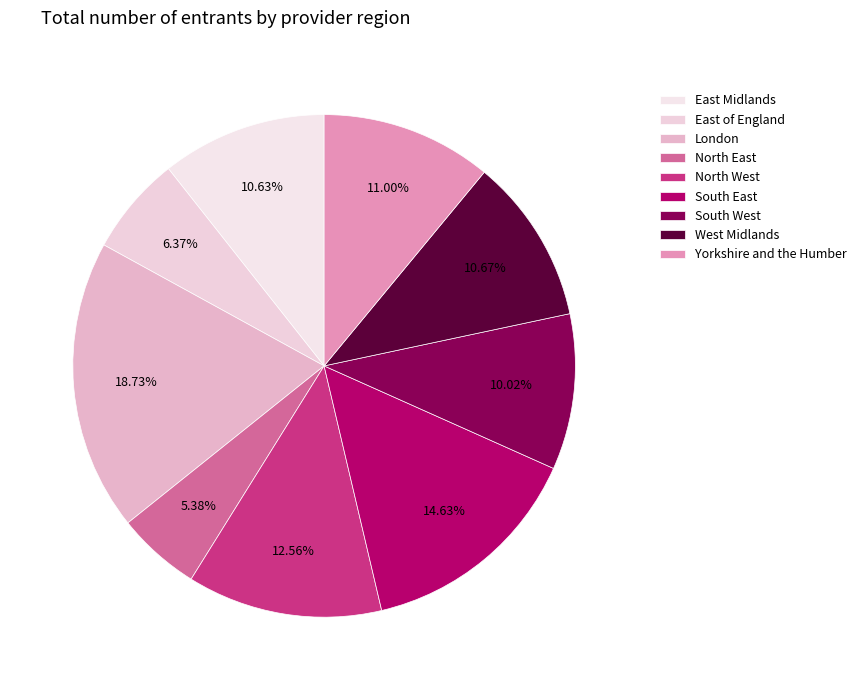

To the nearest percent, what percentage of the pie is South East?

15%